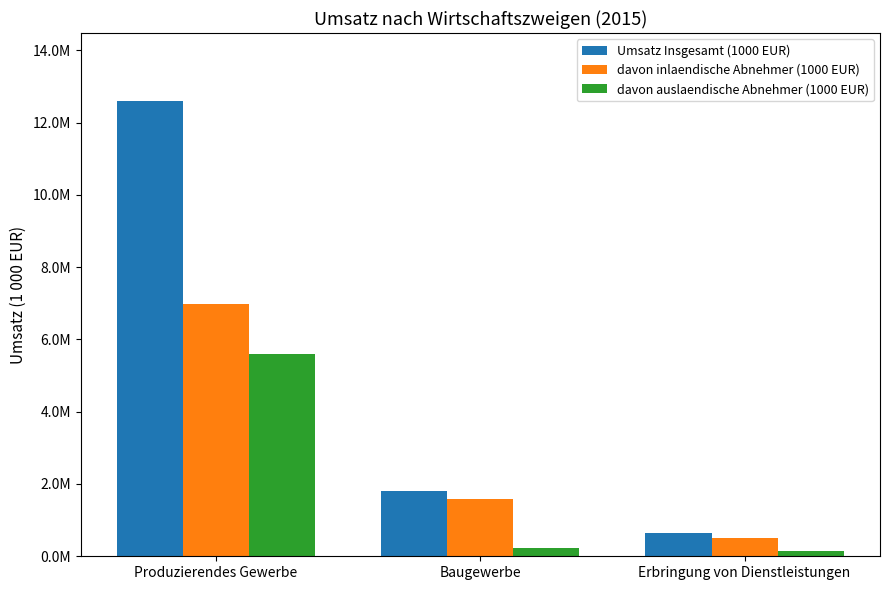

At which label does davon auslaendische Abnehmer (1000 EUR) first exceed 218869?

Produzierendes Gewerbe